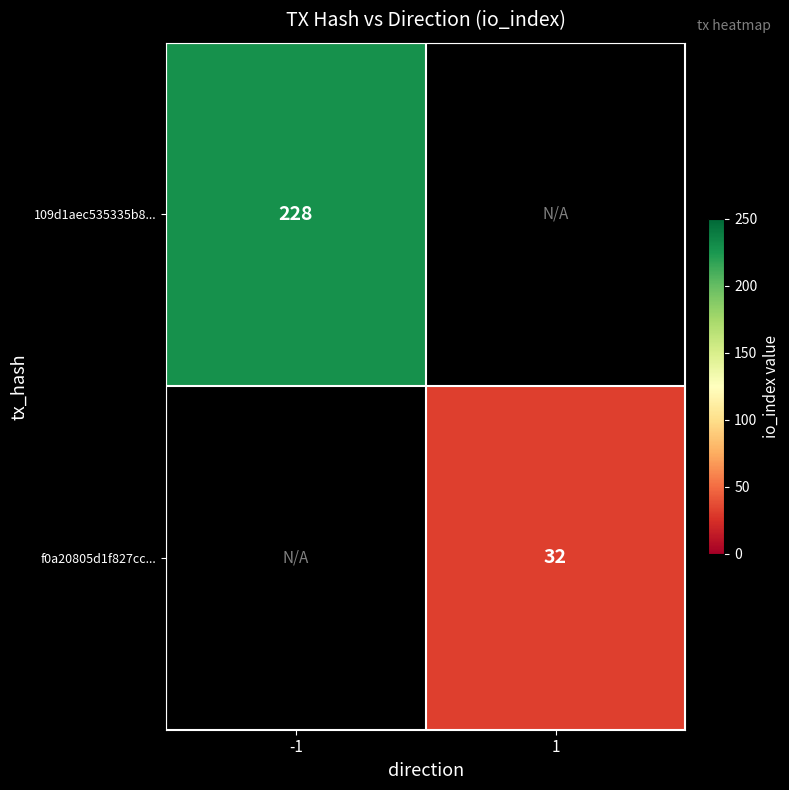

True or false: f0a20805d1f827cc... has a value of 7 at 1.

False